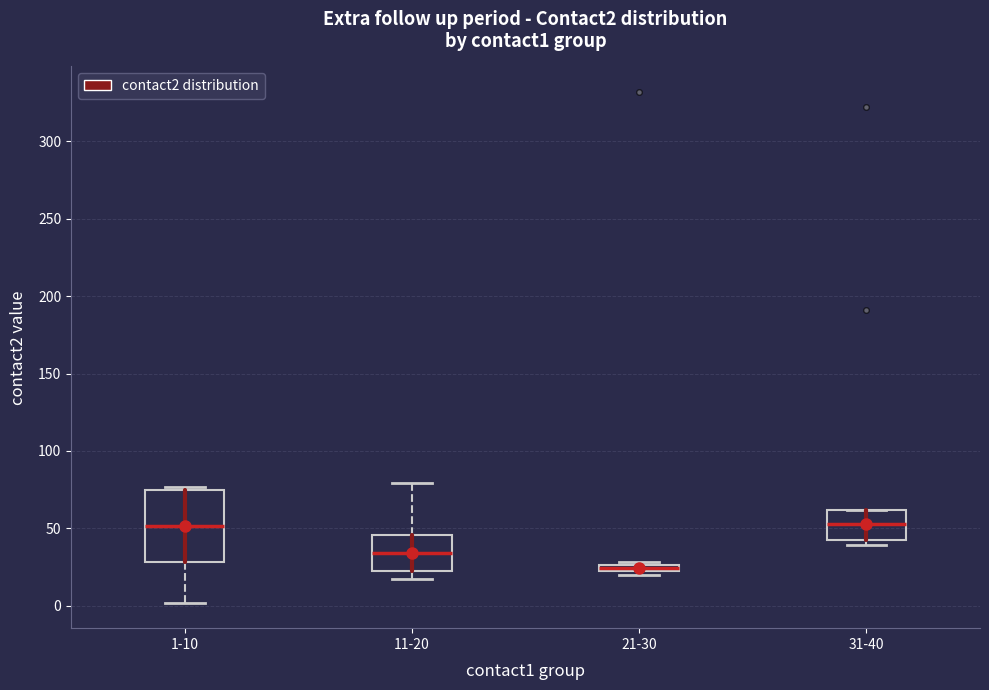

Which box is the tallest, from its lower edge to its upper edge?

1-10